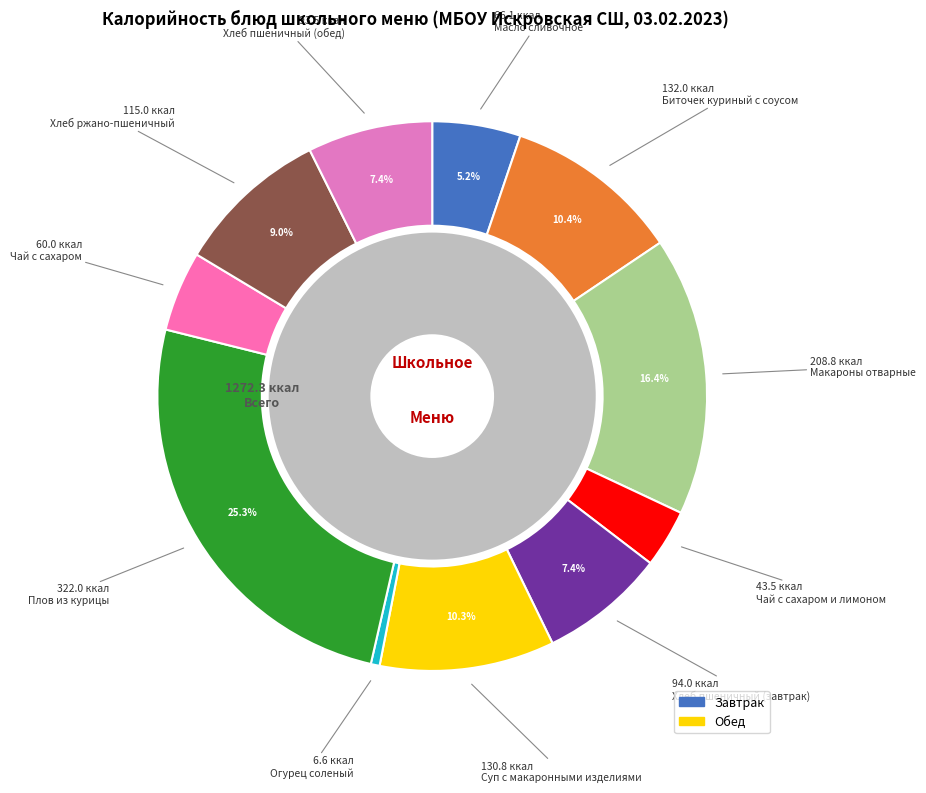

To the nearest percent, what is the difference between the largest and smallest slice percentages?

25%